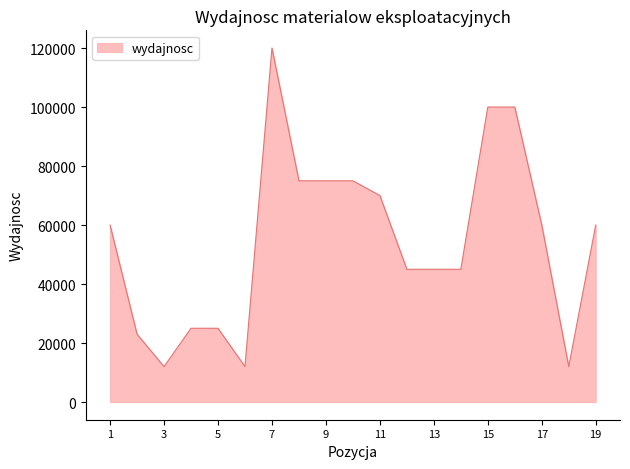

What is the sum of all values?

1039000